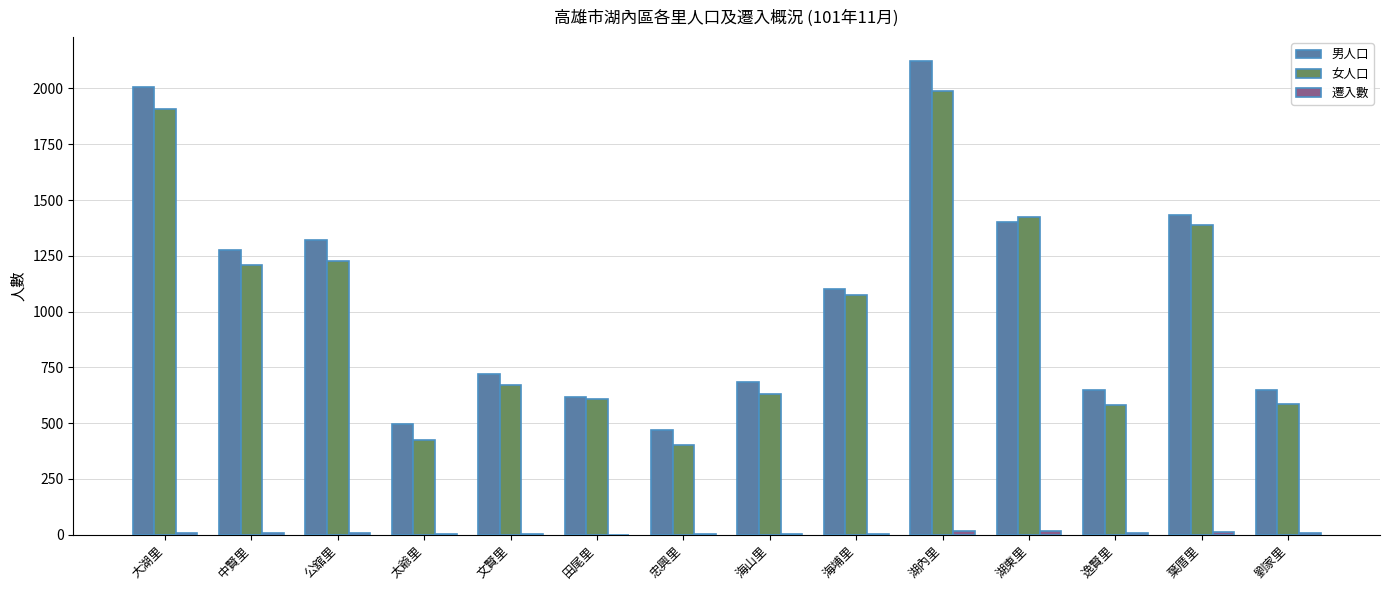

What is the difference between the 男人口 values at 大湖里 and 逸賢里?

1361